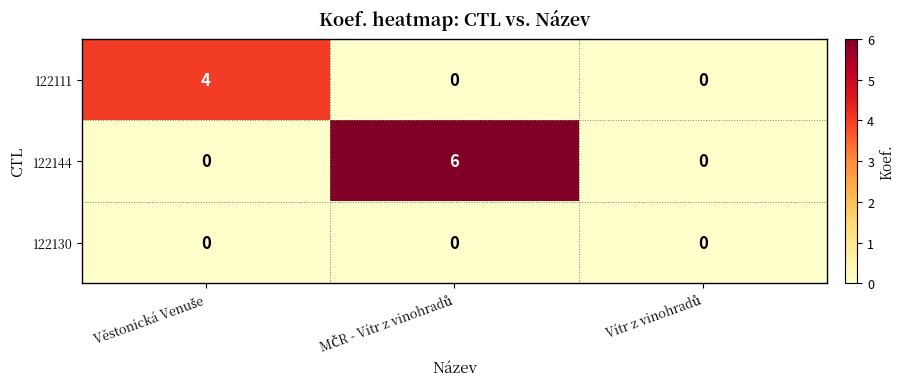

List the series in order of their peak value, highest first.

122144, 122111, 122130